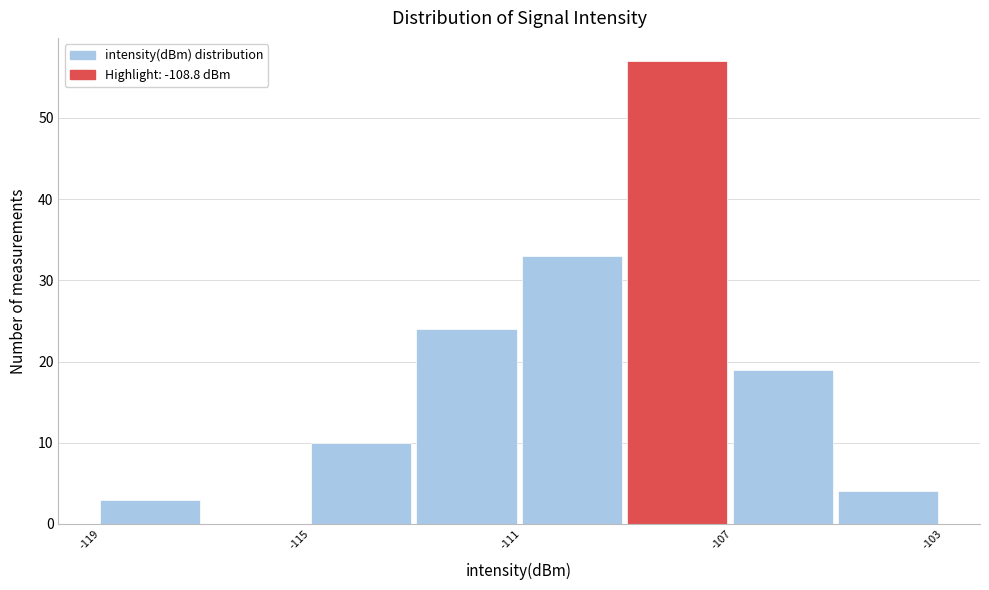

Over which range of the x-axis is the bar tallest?

-109 to -107